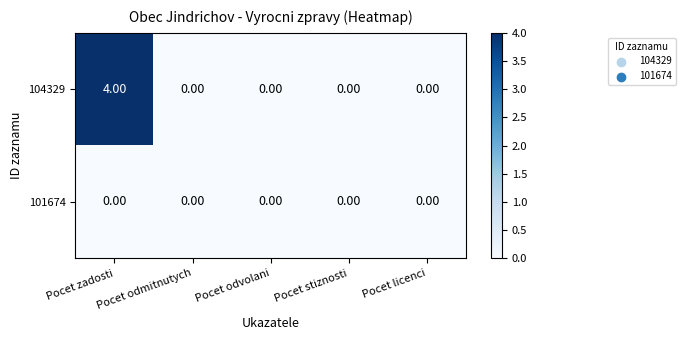

List the series in order of their peak value, highest first.

104329, 101674